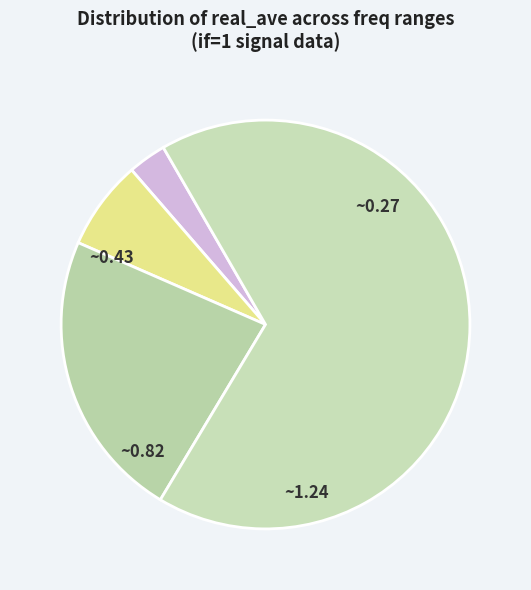

How many slices are in this pie chart?

4